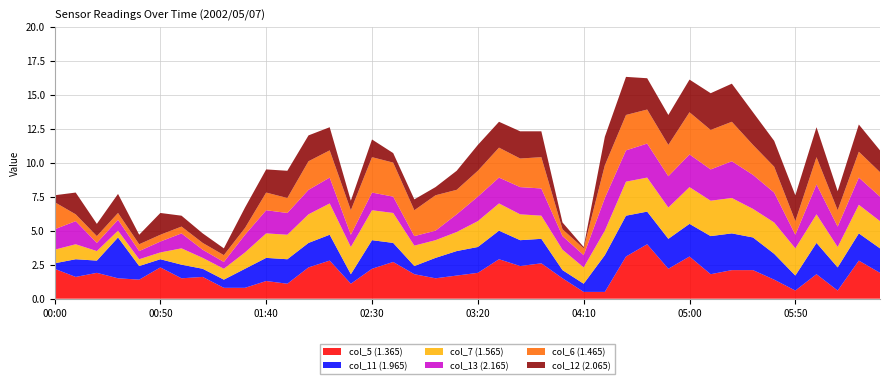

Reading left to right, what are all the values shown in this chart?

col_5 (1.365): 2.2	1.6	1.9	1.5	1.4	2.3	1.5	1.6	0.8	0.8	1.3	1.1	2.3	2.8	1.1	2.2	2.7	1.8	1.5	1.7	1.9	2.9	2.4	2.6	1.5	0.5	0.5	3.1	4.0	2.2	3.1	1.8	2.1	2.1	1.4	0.6	1.8	0.6	2.8	1.9
col_11 (1.965): 0.4	1.3	0.9	3.0	1.0	0.6	1.0	0.6	0.6	1.4	1.7	1.8	1.8	1.9	0.7	2.1	1.4	0.6	1.5	1.8	1.9	2.1	1.9	1.8	0.6	0.6	2.7	3.0	2.4	2.2	2.4	2.8	2.7	2.4	1.9	1.1	2.3	1.7	2.0	1.8
col_7 (1.565): 1.0	1.1	0.7	0.5	0.5	0.5	1.2	0.8	0.8	1.2	1.8	1.8	2.1	2.3	2.0	2.2	2.2	1.5	1.3	1.4	1.9	2.0	1.9	1.7	1.5	1.2	1.8	2.5	2.5	2.3	2.7	2.6	2.6	2.1	2.3	2.0	2.1	1.5	2.1	2.0
col_13 (2.165): 1.5	1.7	0.6	0.8	0.6	0.8	1.1	0.6	0.5	1.3	1.7	1.6	1.8	1.9	0.9	1.3	1.2	0.7	0.7	1.3	1.8	1.9	2.0	2.0	1.0	0.9	2.4	2.3	2.5	2.3	2.4	2.3	2.7	2.5	2.2	1.0	2.2	1.5	2.0	1.8
col_6 (1.465): 2.0	0.5	0.5	0.5	0.5	0.5	0.5	0.5	0.5	0.5	1.3	1.1	2.1	2.0	1.8	2.6	2.5	1.9	2.6	1.8	1.9	2.2	2.1	2.3	0.5	0.5	2.4	2.6	2.5	2.3	3.1	2.9	2.9	2.2	1.9	1.0	2.0	1.2	1.9	1.8
col_12 (2.065): 0.5	1.6	0.9	1.4	0.7	1.6	0.8	0.7	0.5	1.5	1.7	2.0	1.9	1.7	0.7	1.3	0.7	0.8	0.6	1.4	1.9	1.9	2.0	1.9	0.5	0.1	2.1	2.8	2.3	2.2	2.4	2.7	2.8	2.4	1.9	1.9	2.2	1.4	2.0	1.6